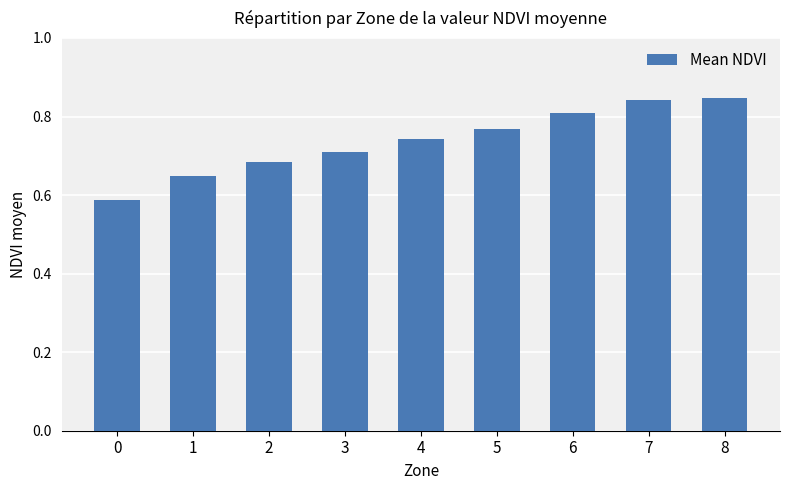

Which has a higher value, 3 or 0?

3